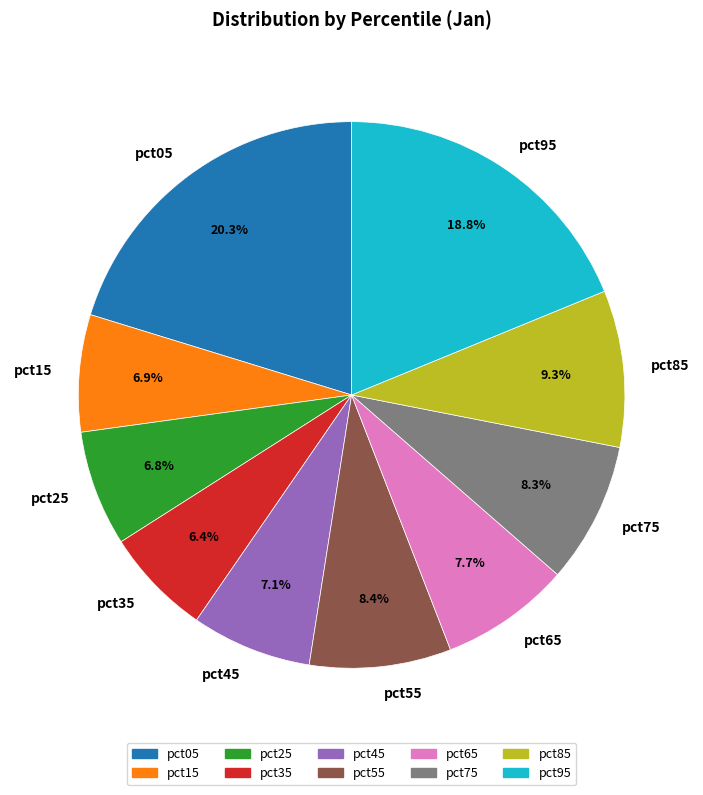

Which category has the biggest portion of the pie?

pct05